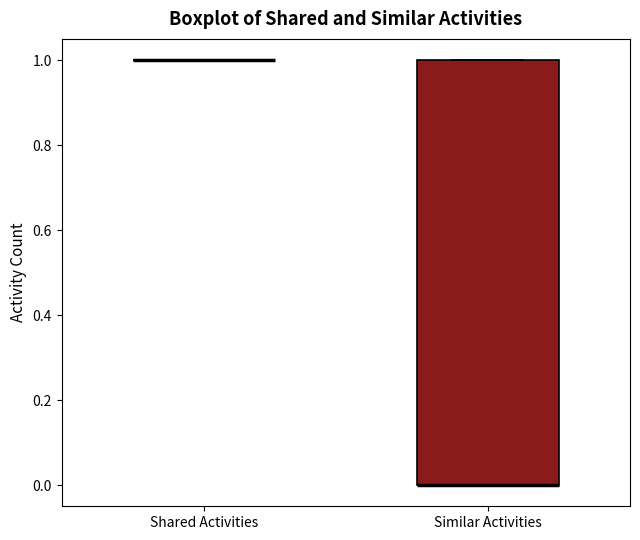

Reading left to right, transcribe this box plot: for each box, give where its median line is, the range the box spans, and where its two whiskers end, as read against the y-axis. The values are not printed on the chart, so give them approximately, as read against the axis.

Shared Activities: box collapsed to a line at 1, whiskers 1 to 1
Similar Activities: median 0 (drawn on the box's lower edge), box 0 to 1, whiskers 0 to 1